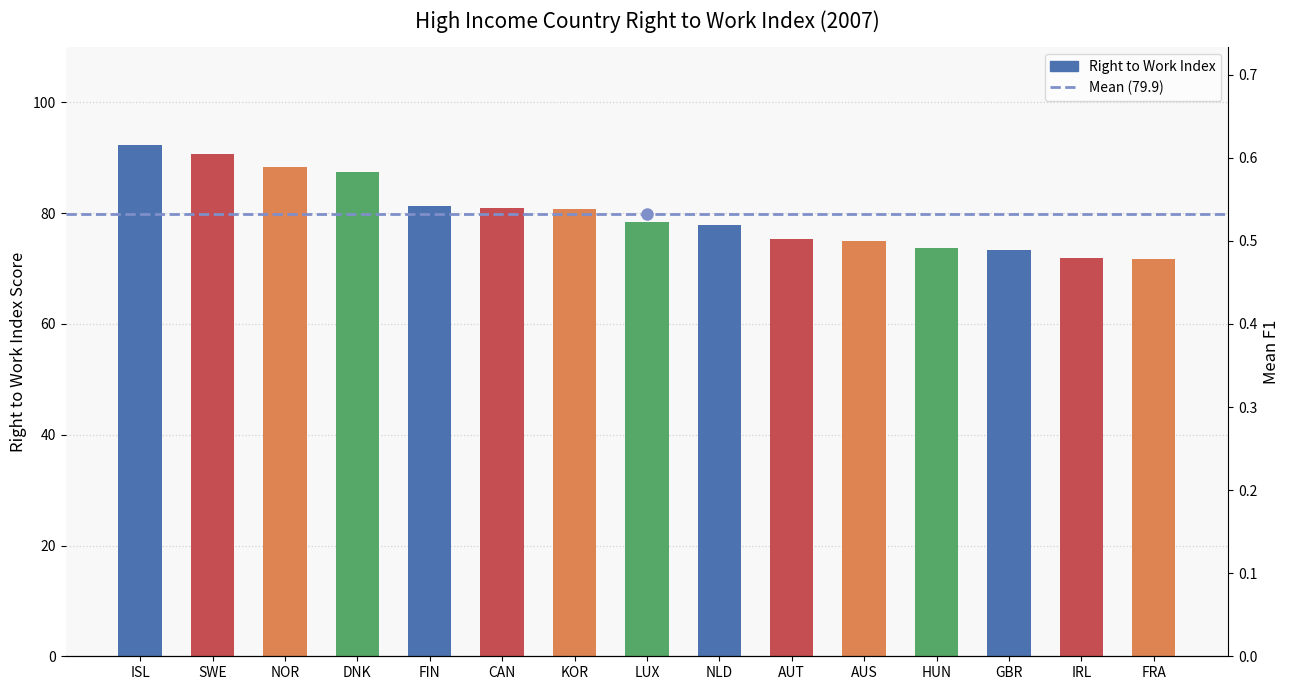

Which category has the lowest value across all series?

FRA